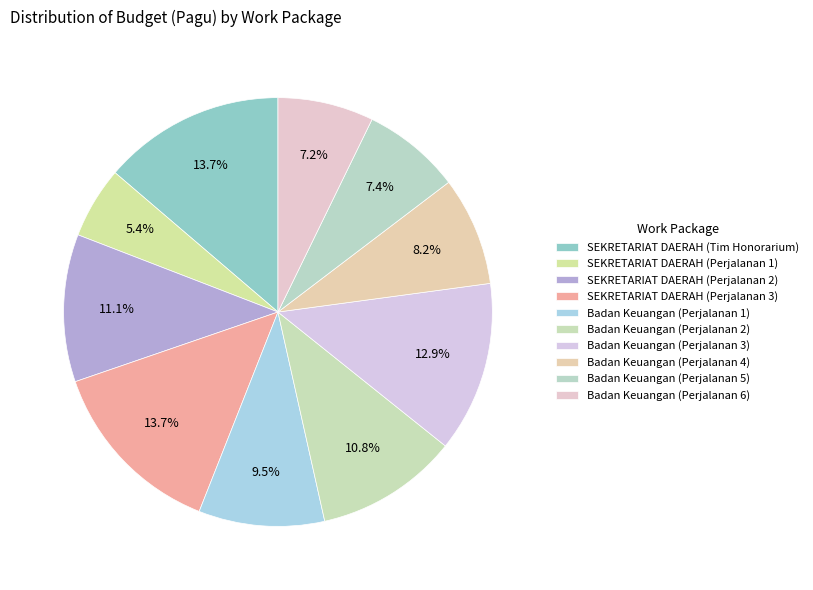

Which has a higher value, Badan Keuangan (Perjalanan 3) or Badan Keuangan (Perjalanan 6)?

Badan Keuangan (Perjalanan 3)